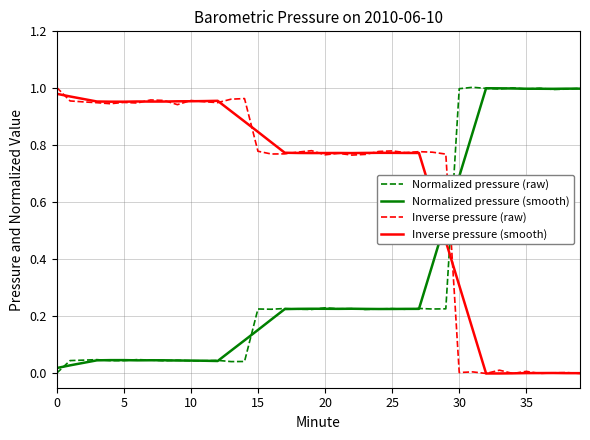

How many times do Inverse pressure (smooth) and Normalized pressure (raw) cross each other?

1